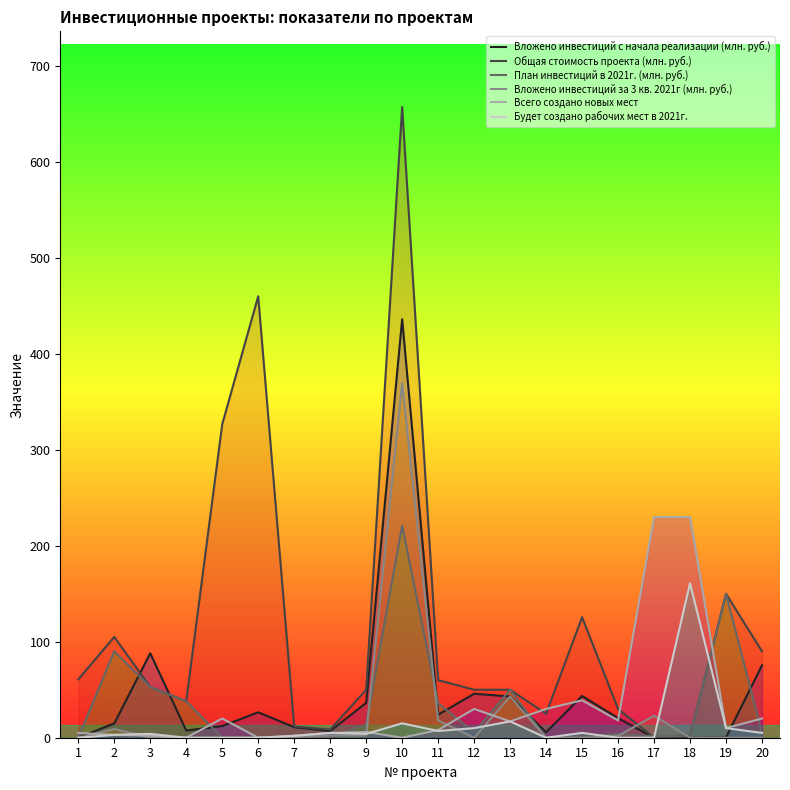

Between 15 and 6, which is larger?

15